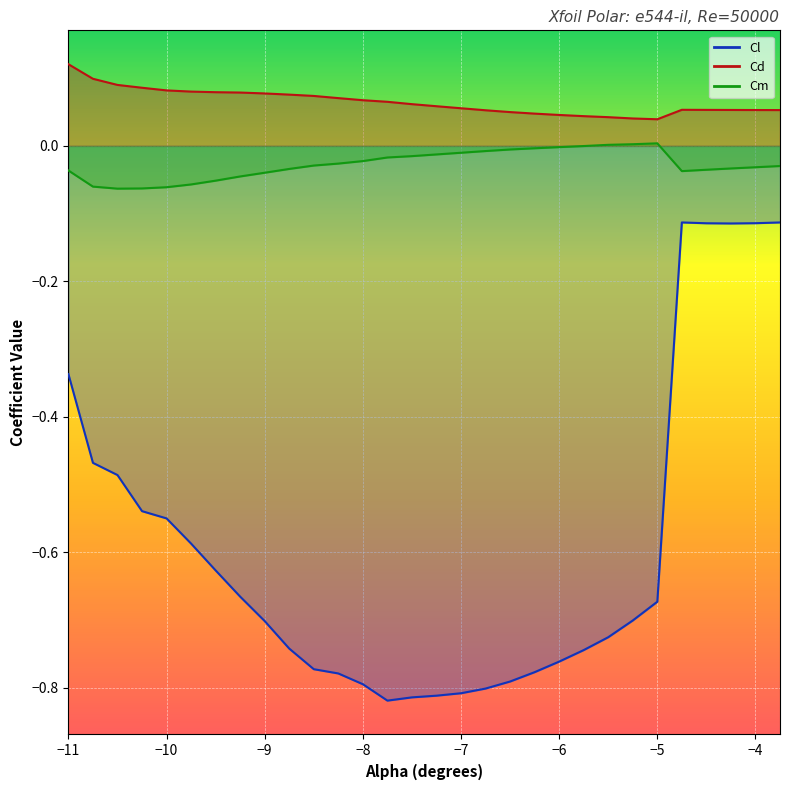

Which category has the highest value across all series?

-11.0